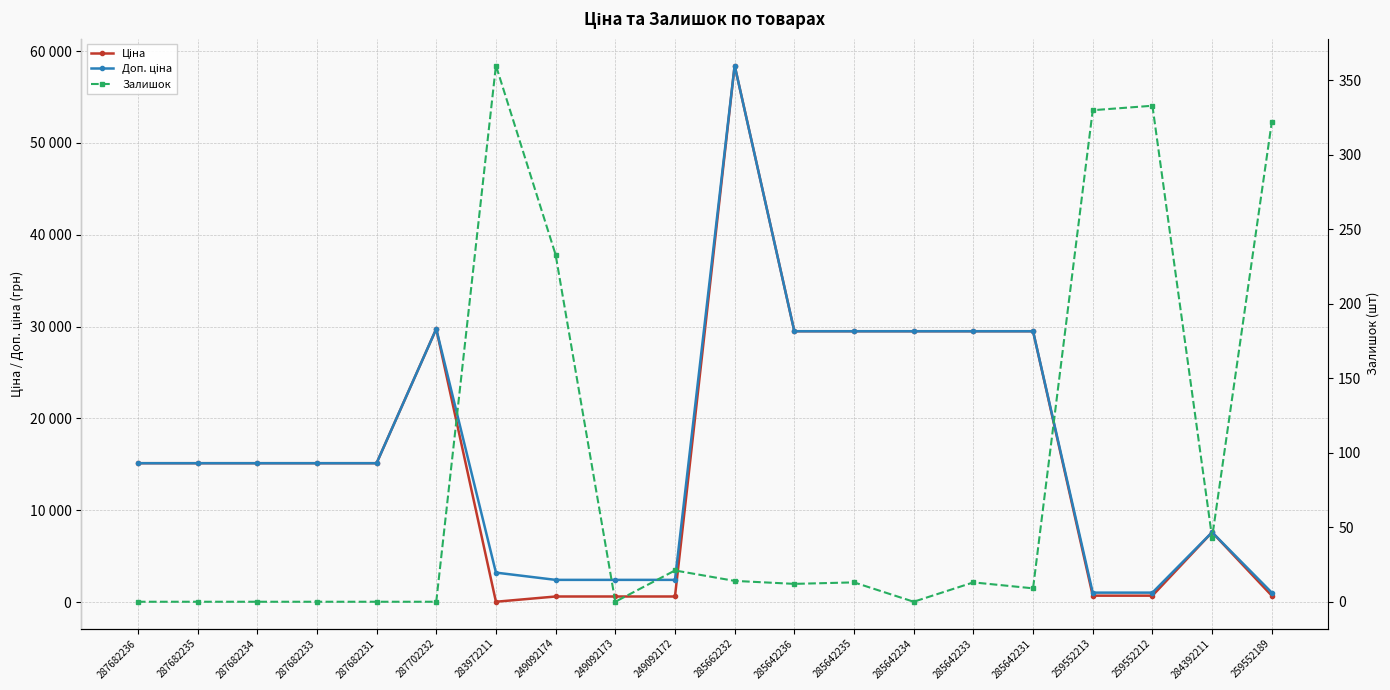

Is it true that Ціна equals 603.7 at 249092174?

True